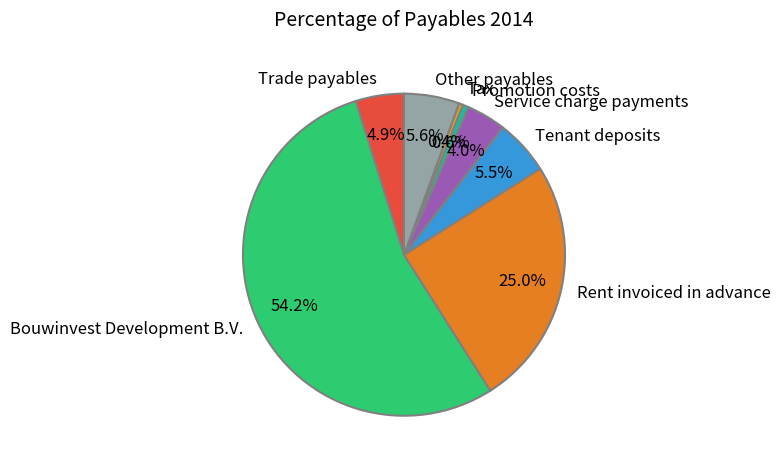

Which slice represents more than half of the pie?

Bouwinvest Development B.V.